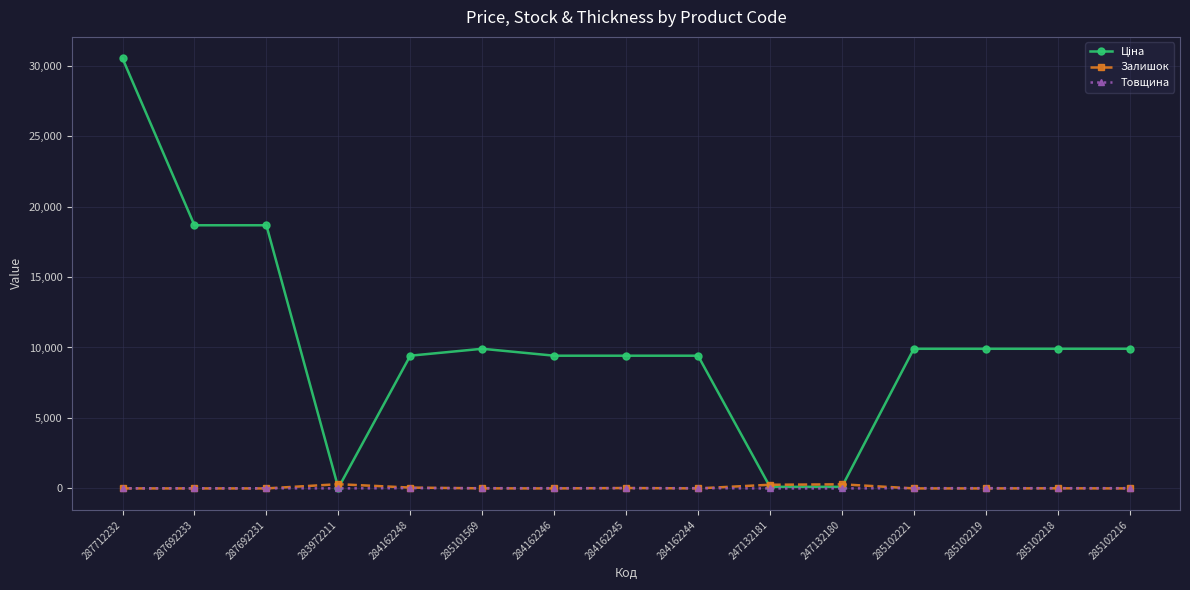

What value does the Товщина series have at 284162245?

18.0